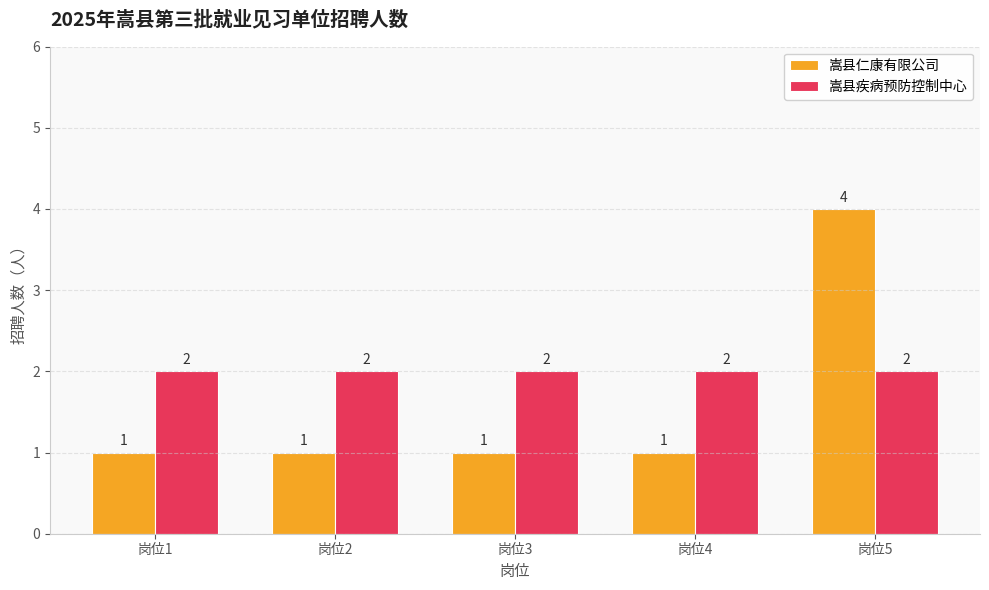

How many bars are there in total?

10